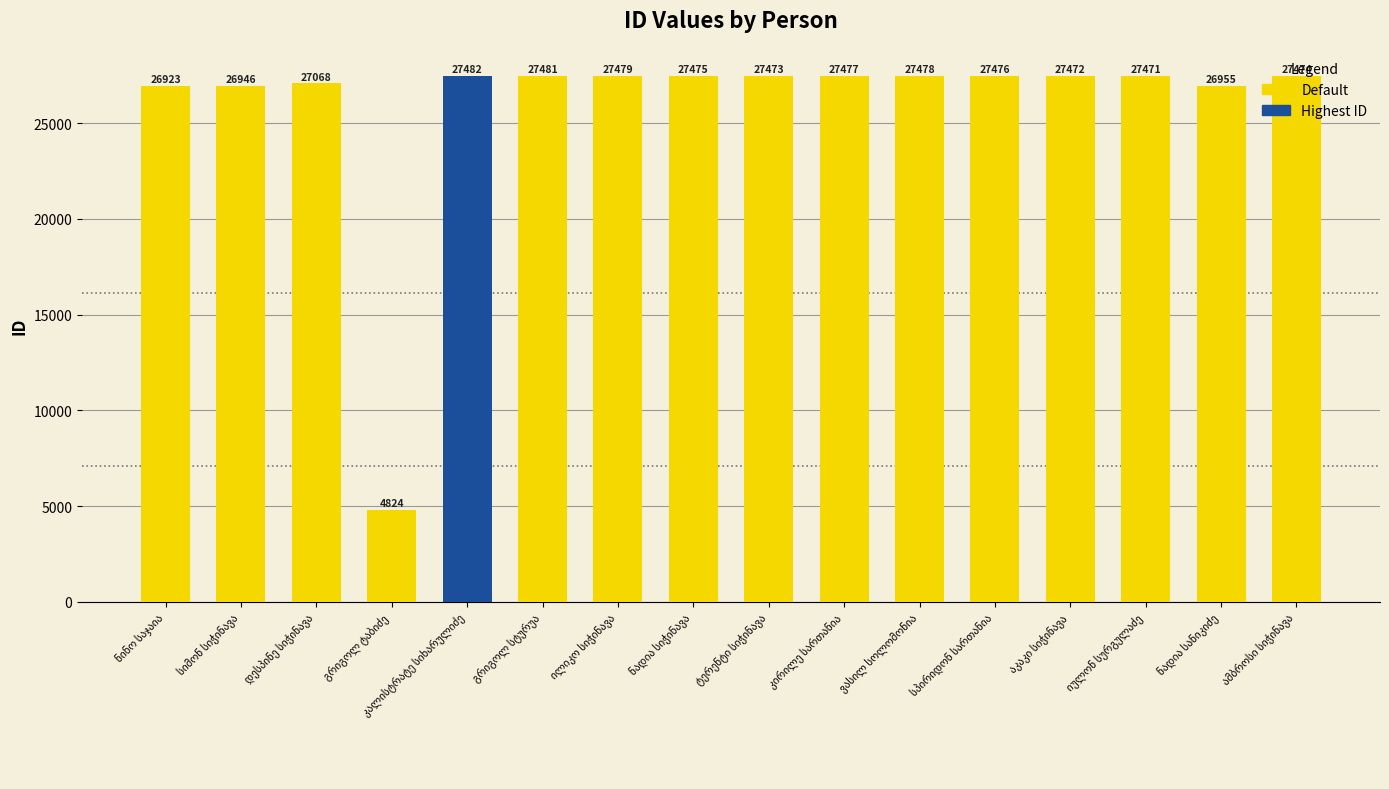

What is the value of the 5th bar from the left?

27482